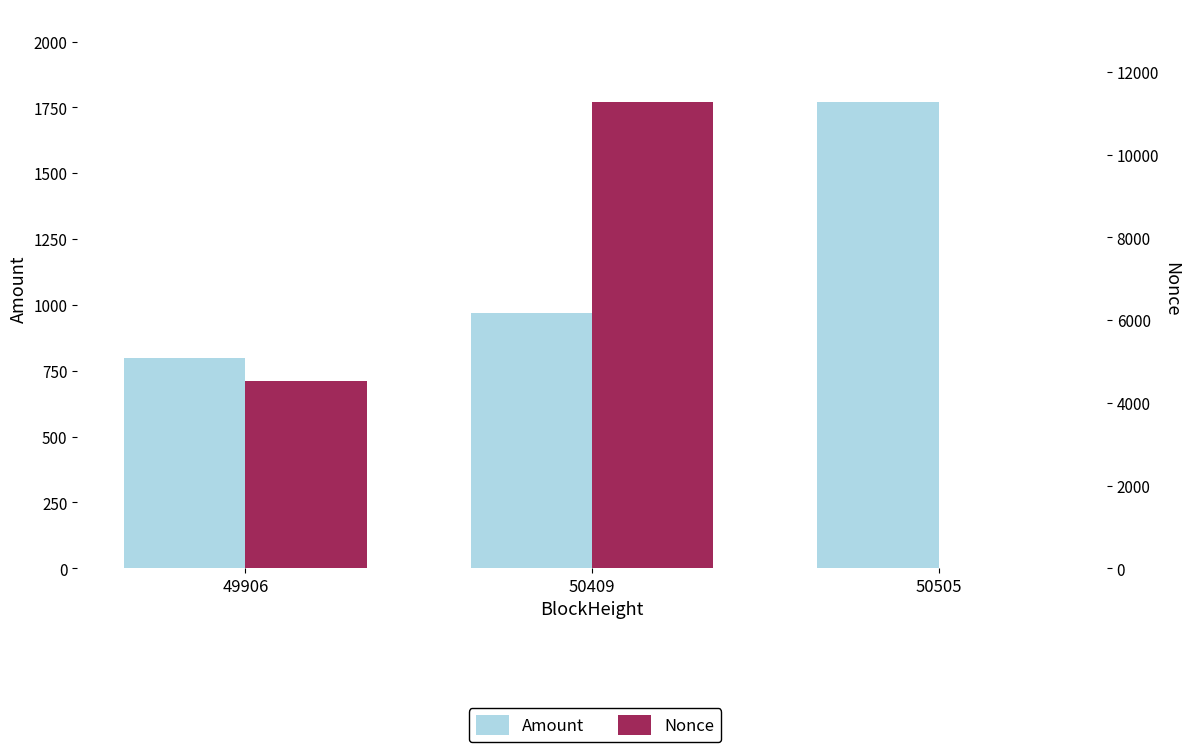

What is the sum of the Amount values at 49906 and 50505?

2567.8